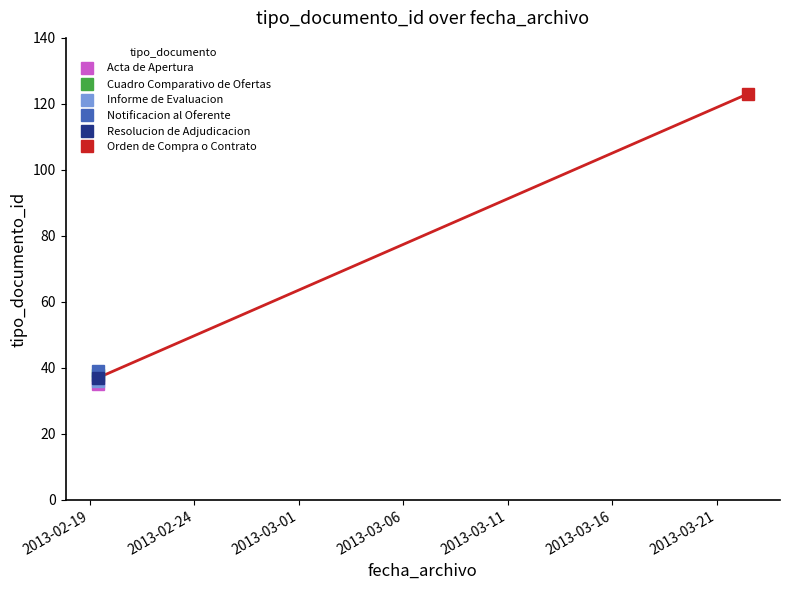

True or false: the data shows 39 at 2013-02-19 09:16:49.

True